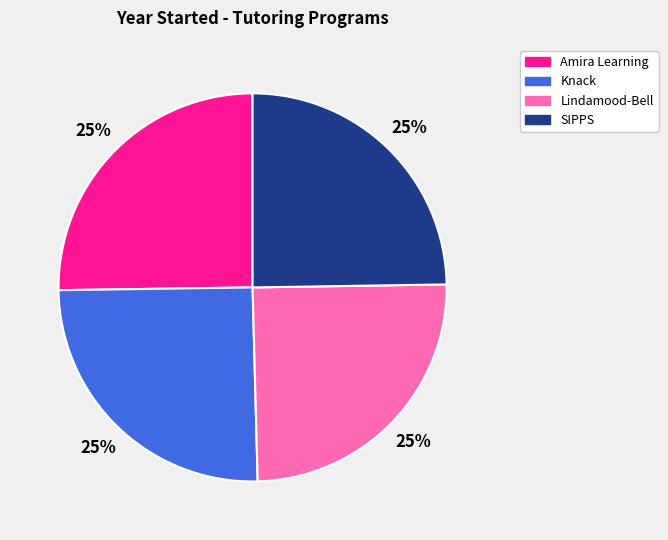

To the nearest percent, what is the combined percentage of Amira Learning and Lindamood-Bell?

50%